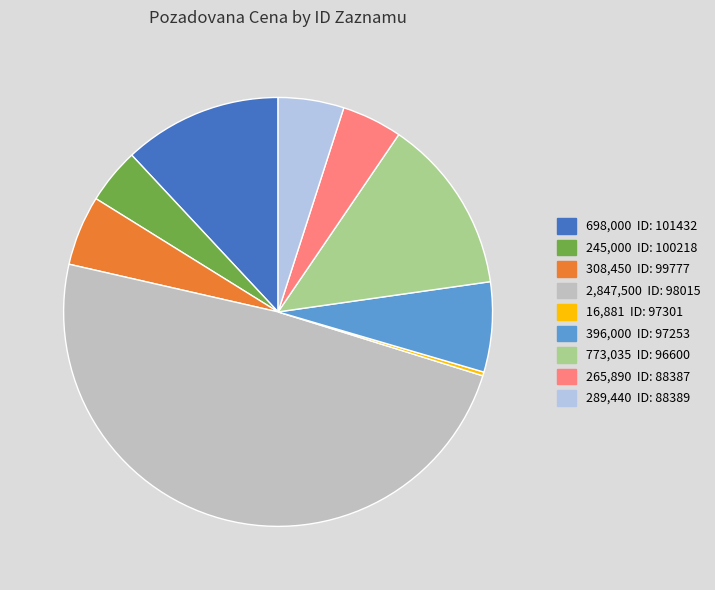

Is there a majority slice in this chart?

No